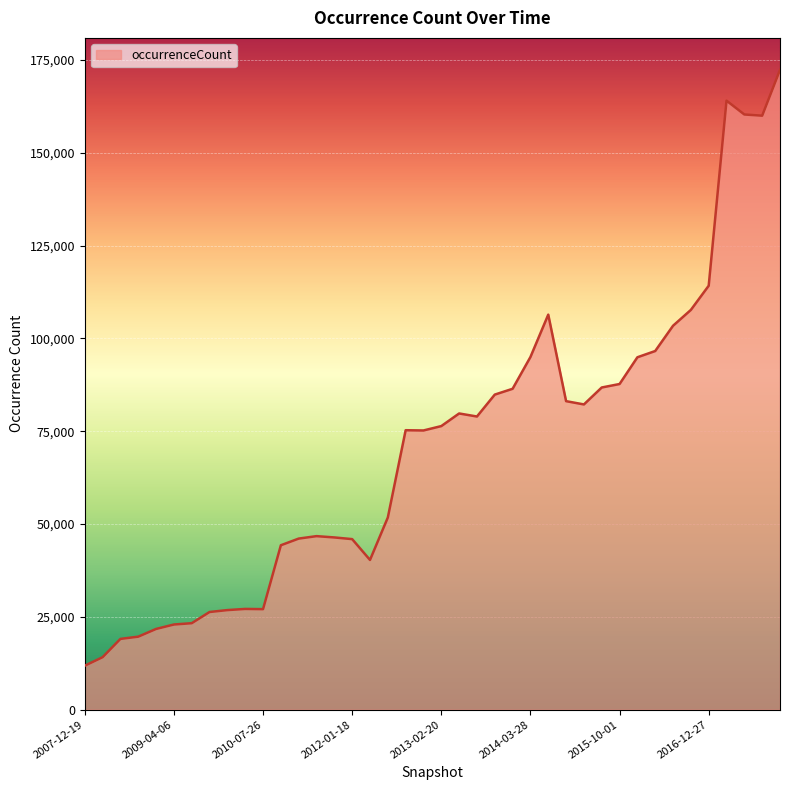

What is the difference between the maximum and minimum values?

160489